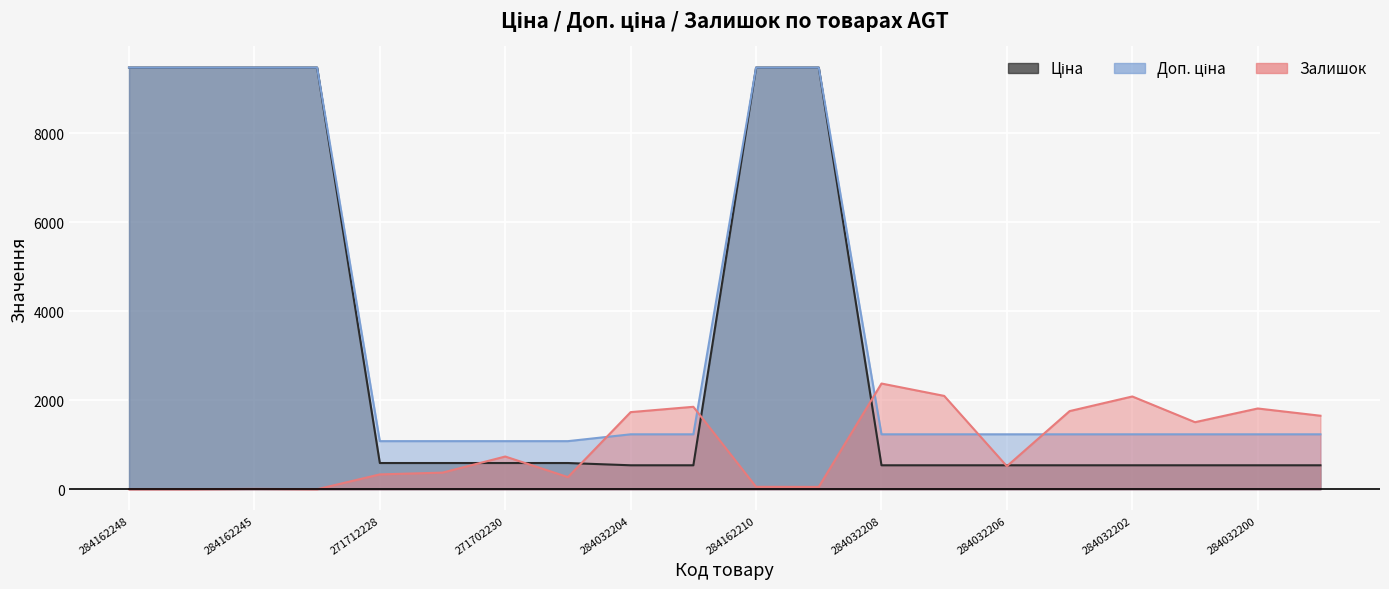

What is the difference between the highest and lowest values at 284162245?

9472.1